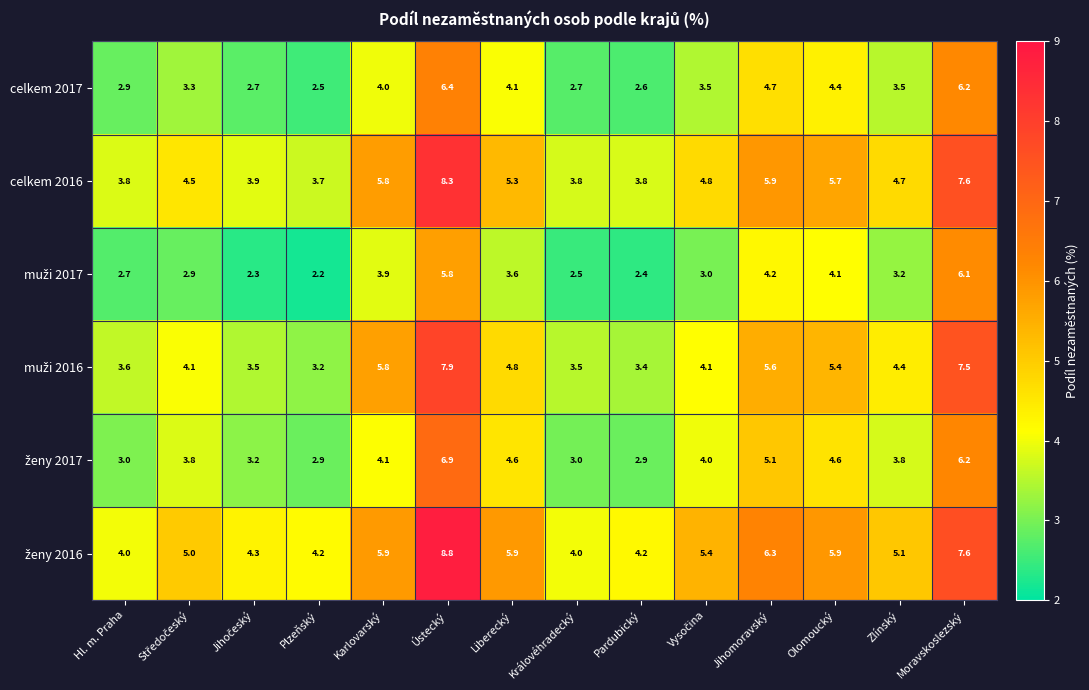

What is the difference between the highest and lowest values at Karlovarský?

2.0